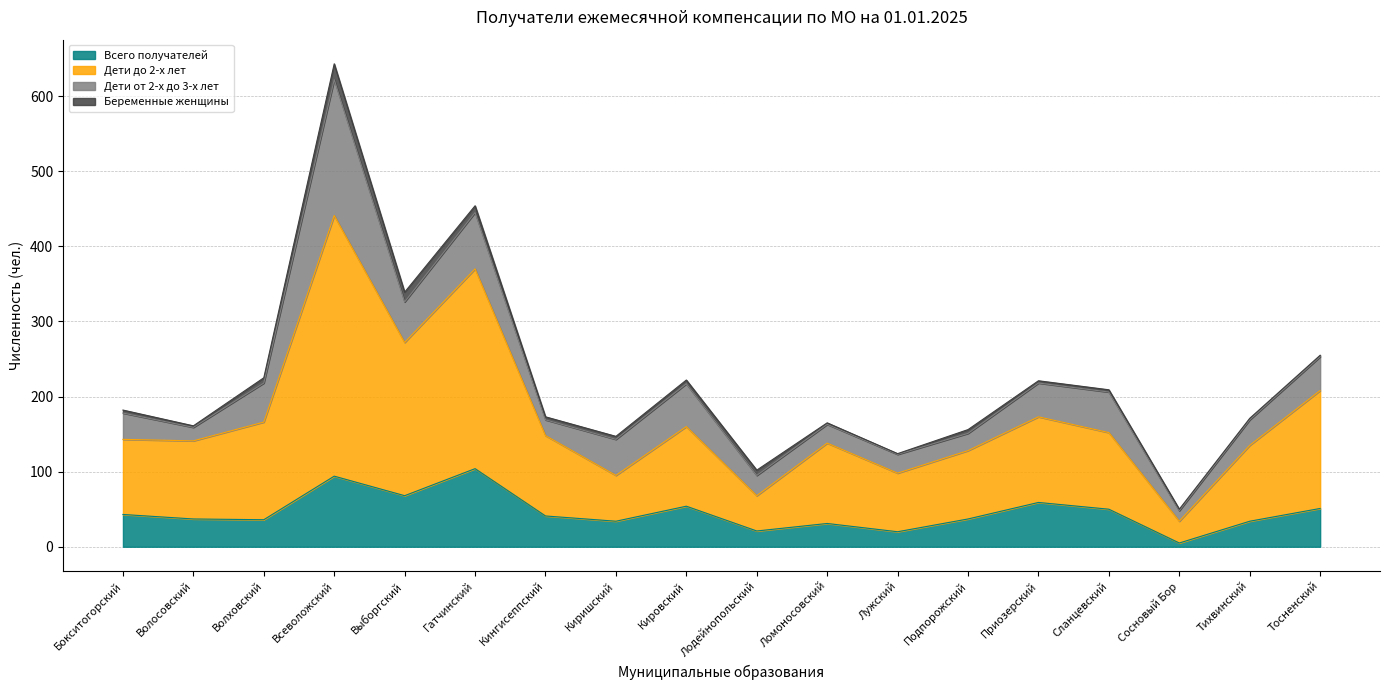

What are all the series names shown in the legend?

Всего получателей, Дети до 2-х лет, Дети от 2-х до 3-х лет, Беременные женщины